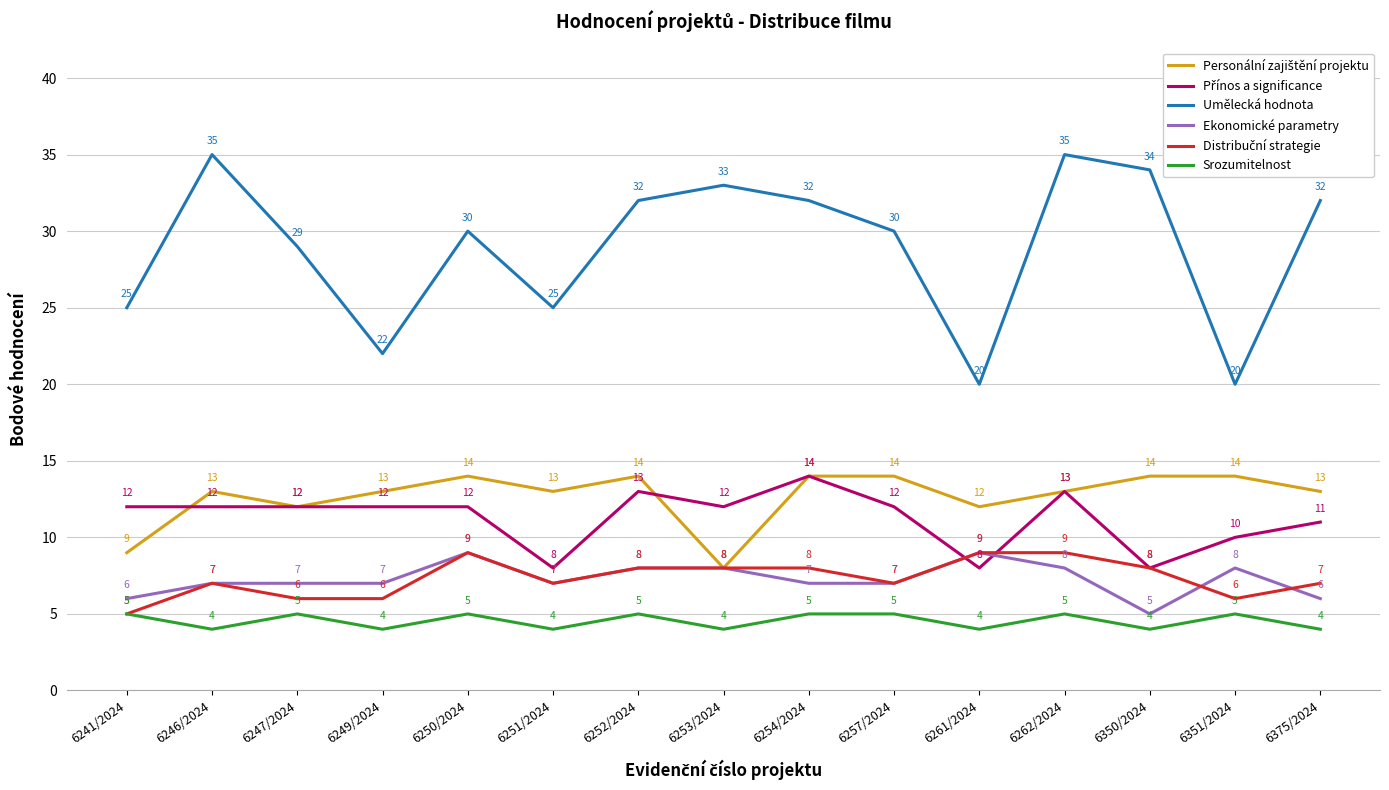

True or false: Srozumitelnost has a value of 1 at 6253/2024.

False